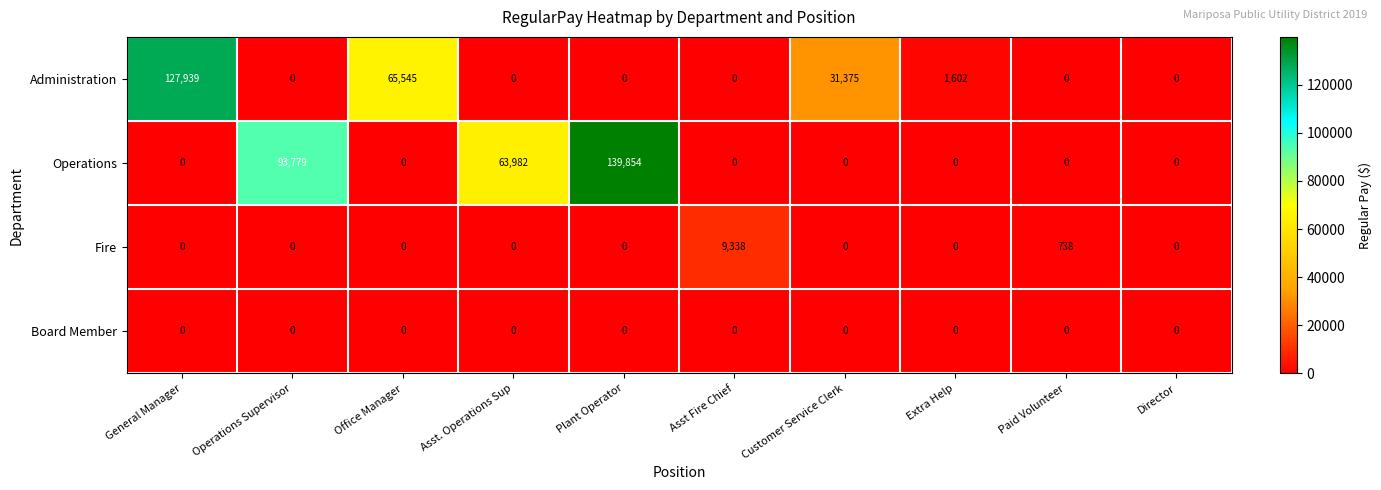

At which label is Operations closest to 69927?

Asst. Operations Sup